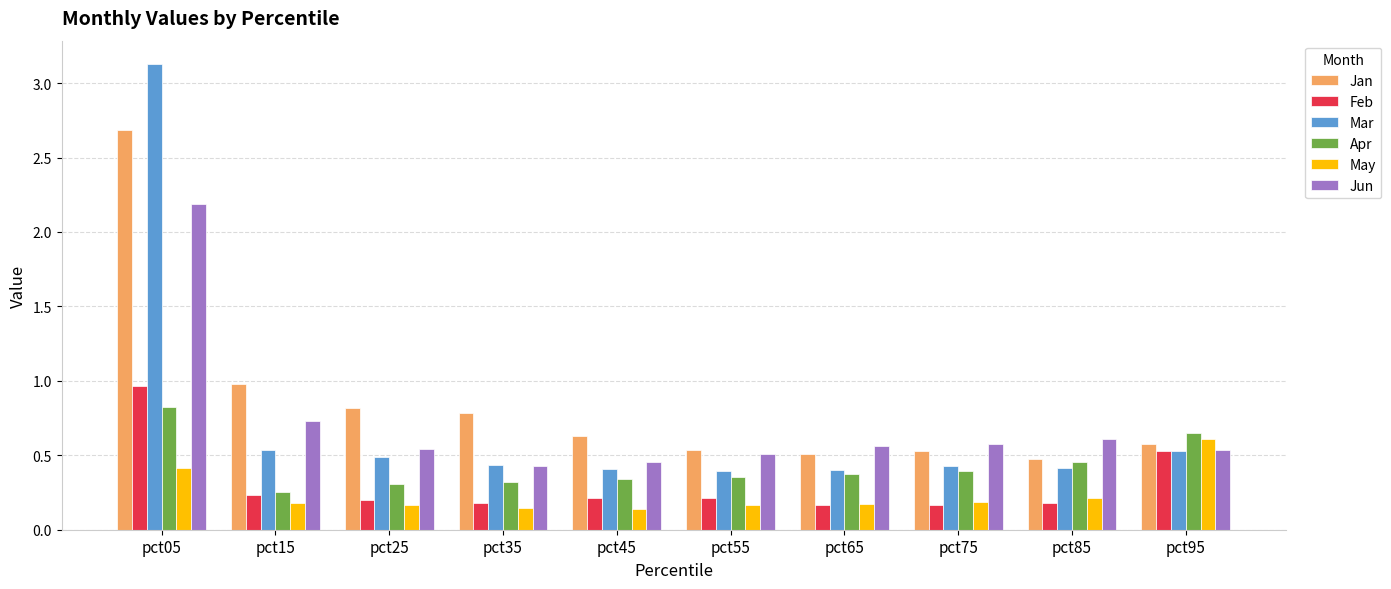

What is the highest value of the Jun series?

2.2